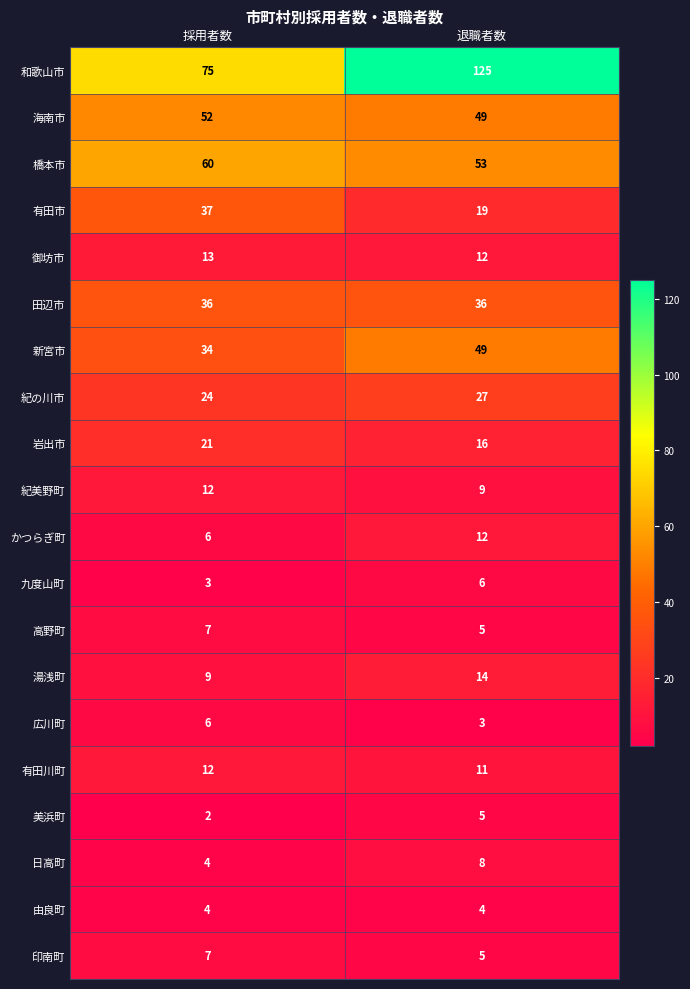

At how many categories does at least one series exceed 58?

2